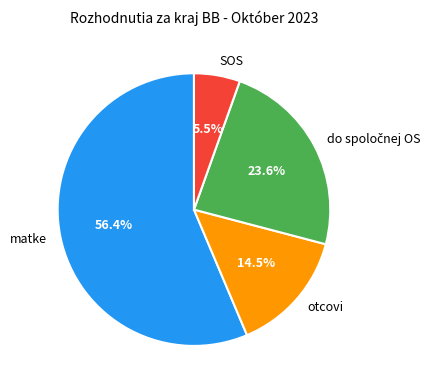

Approximately how many times larger is the value at SOS compared to otcovi?

0.4